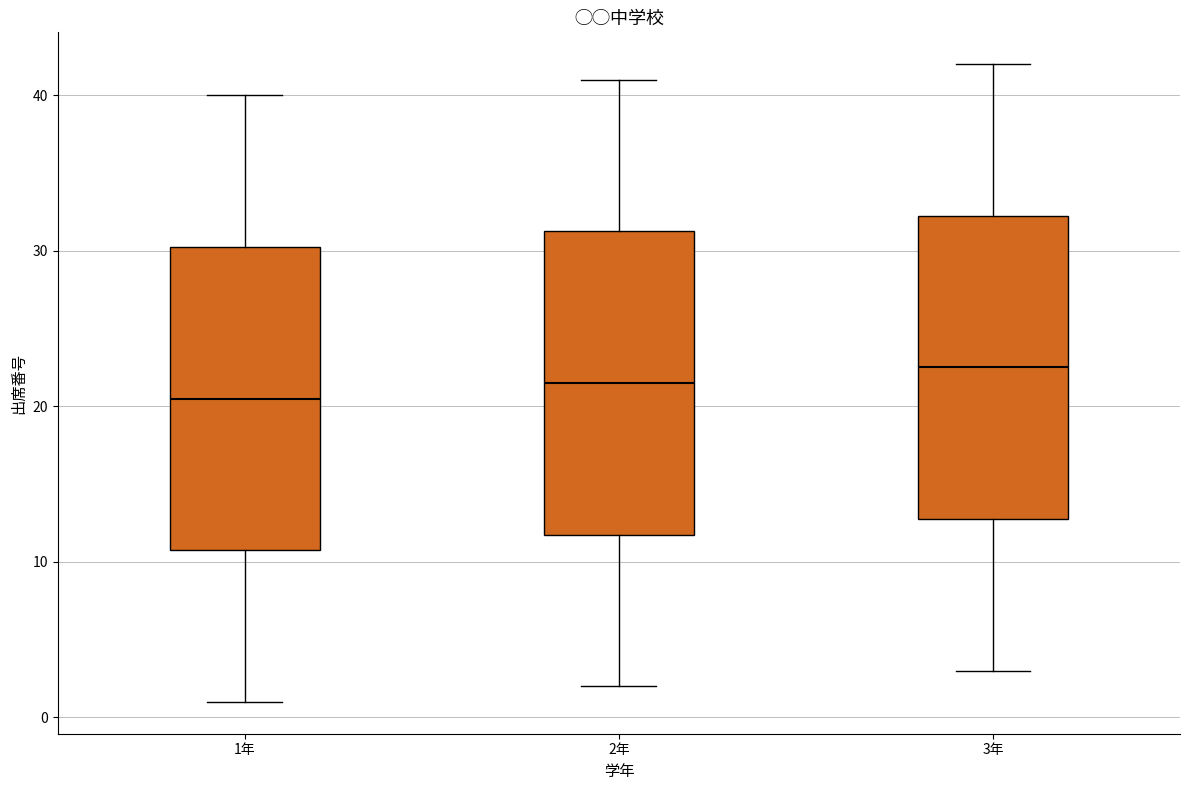

Reading left to right, transcribe this box plot: for each box, give where its median line is, the range the box spans, and where its two whiskers end, as read against the y-axis. The values are not printed on the chart, so give them approximately, as read against the axis.

1年: median 21, box 11 to 30, whiskers 1 to 40
2年: median 22, box 12 to 31, whiskers 2 to 41
3年: median 23, box 13 to 32, whiskers 3 to 42